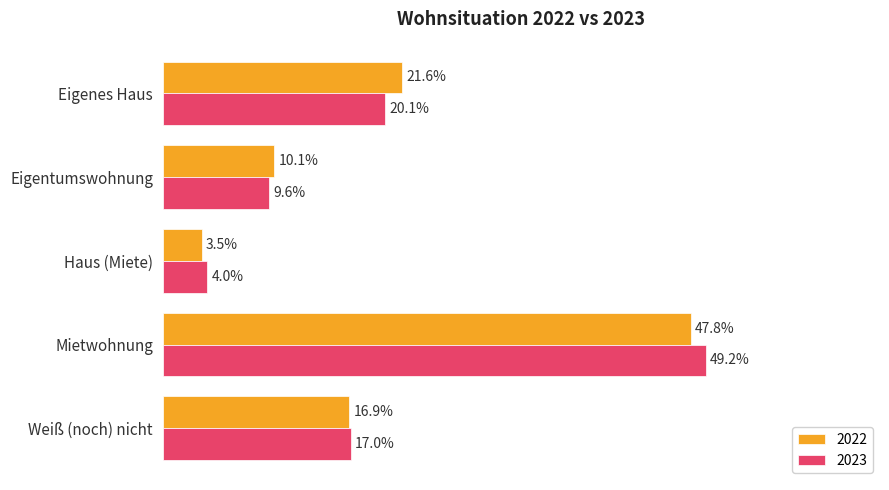

What are all the series names shown in the legend?

2022, 2023